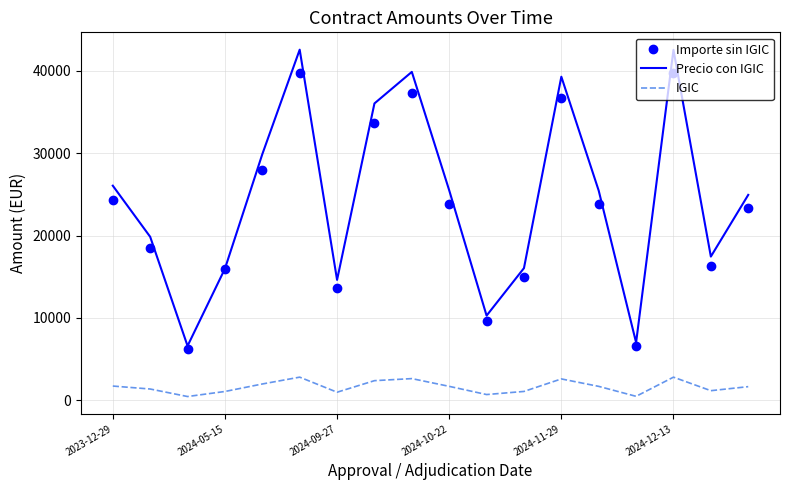

True or false: Precio con IGIC and IGIC cross at least once.

False